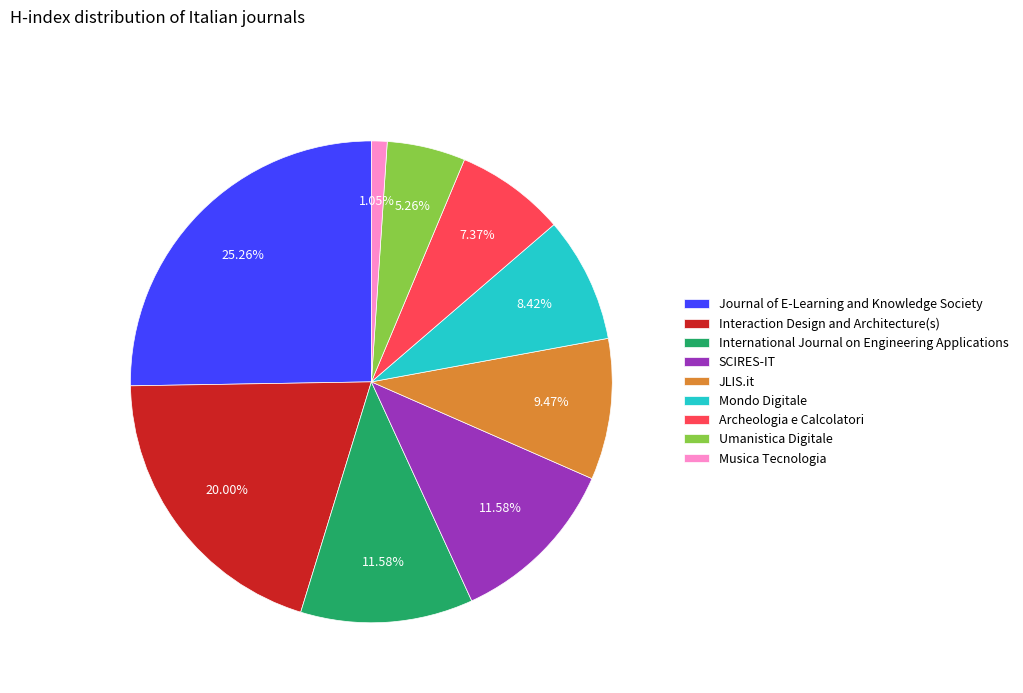

Do International Journal on Engineering Applications and JLIS.it together represent more than half of the pie?

No